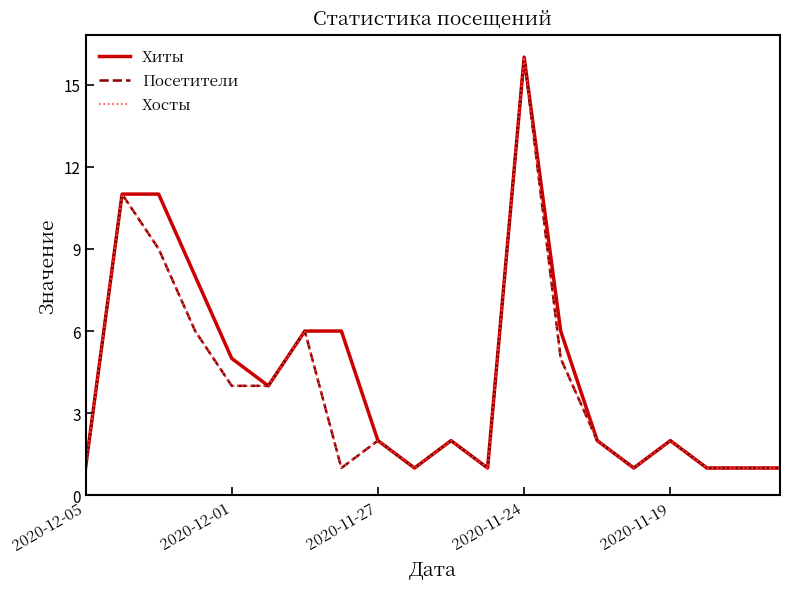

What is the average value of the Посетители series?

4